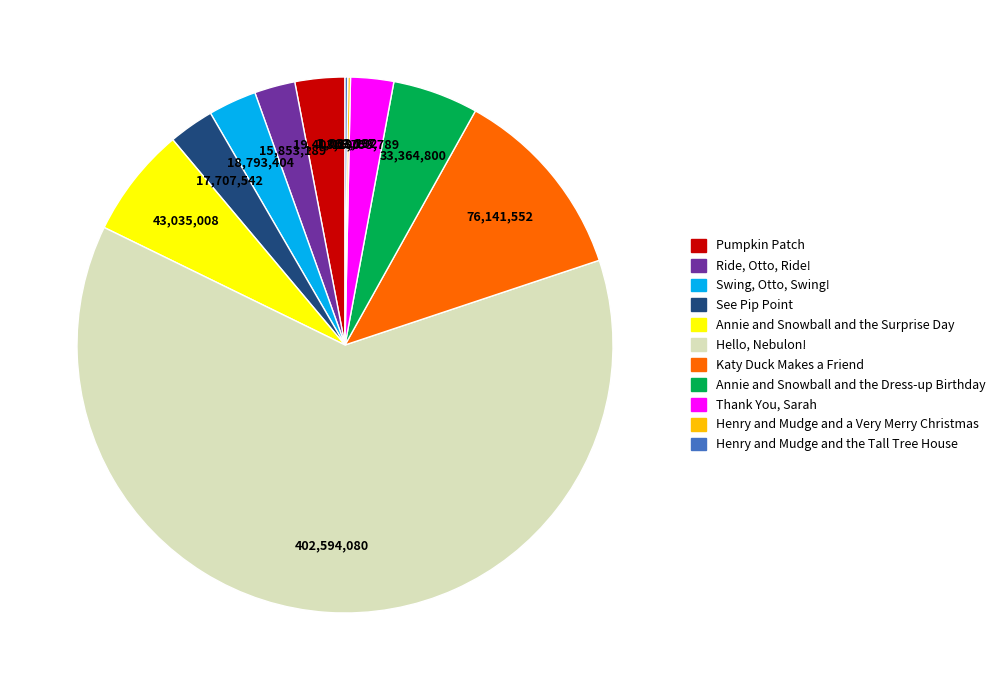

Which category has the biggest portion of the pie?

Hello, Nebulon!